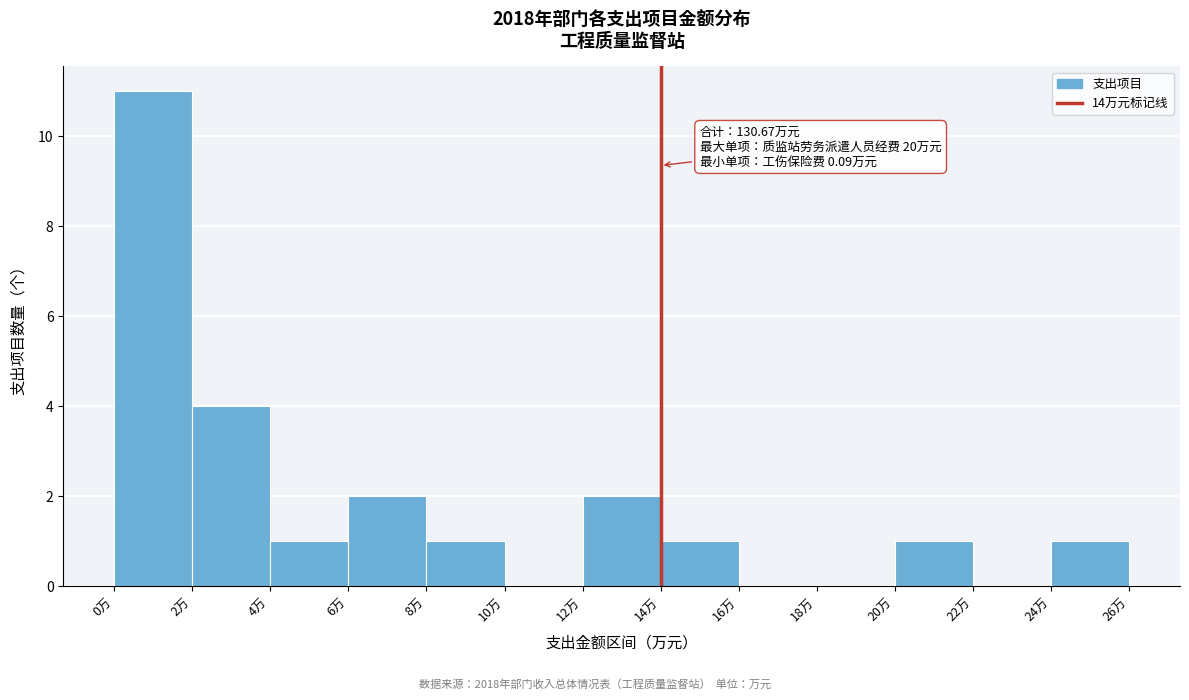

Over which range of the x-axis is the bar tallest?

0 to 2